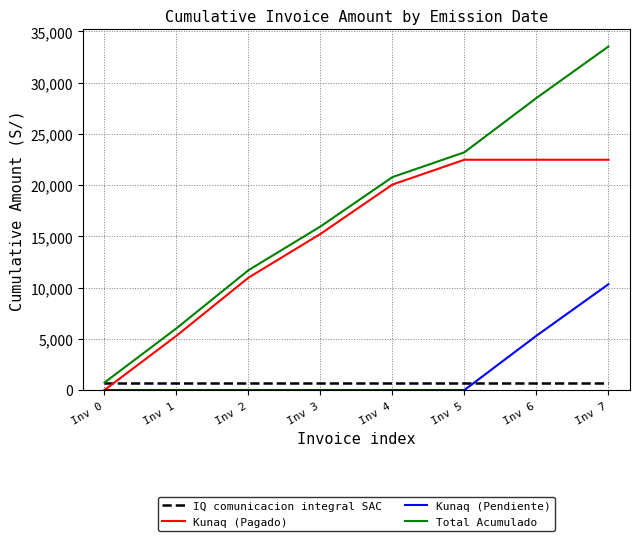

How many values in Kunaq (Pagado) are above zero?

7